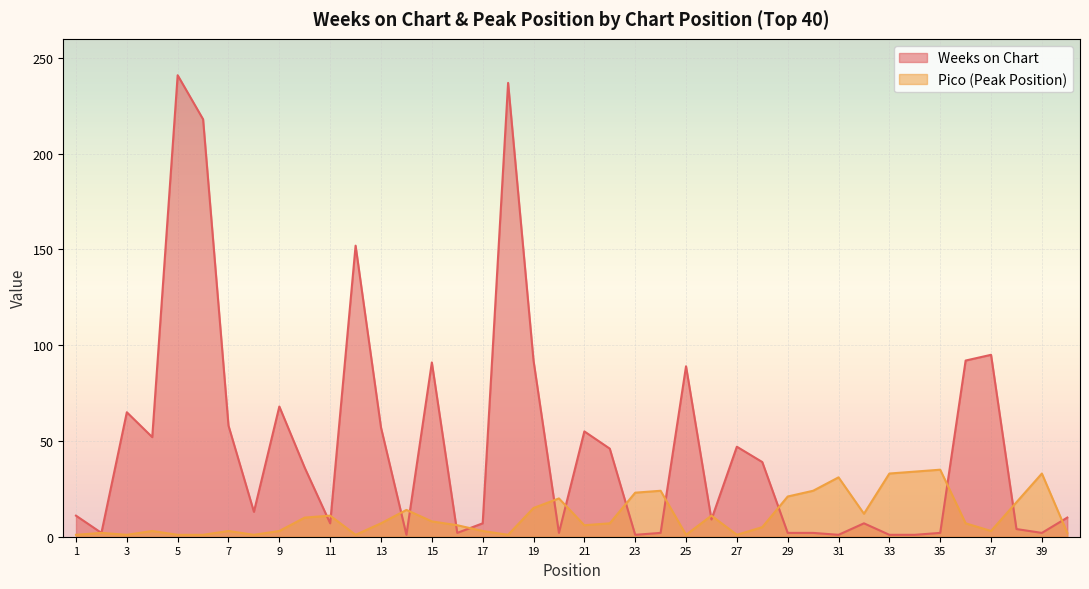

What is the total value across all series at 8?

14